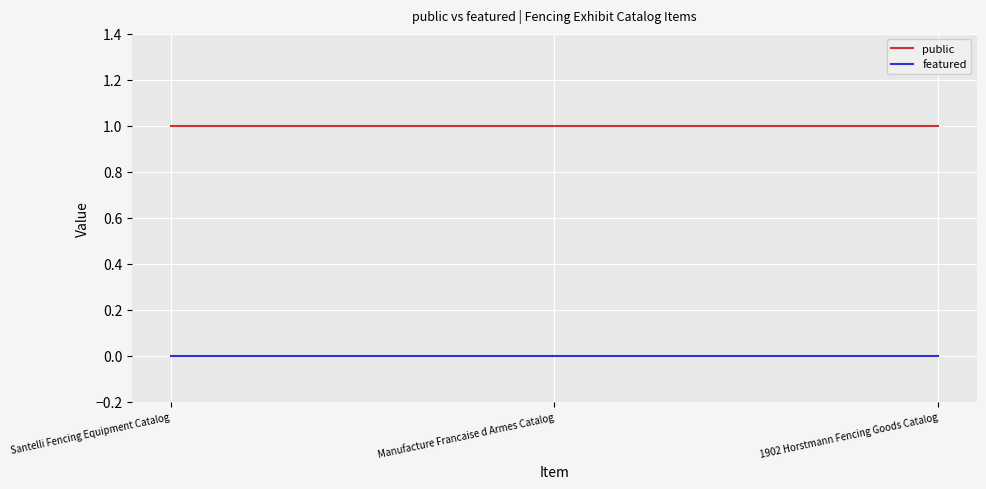

What is the maximum value shown in the chart?

1